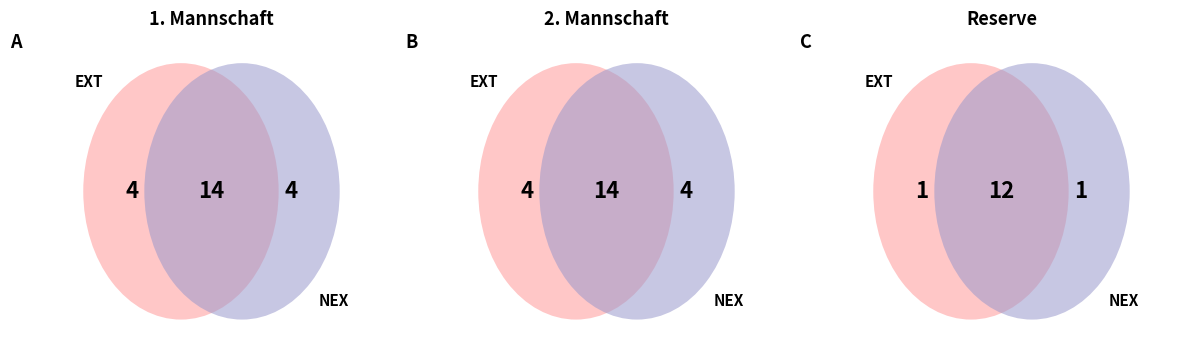

Which slice is the largest?

2. Mannschaft